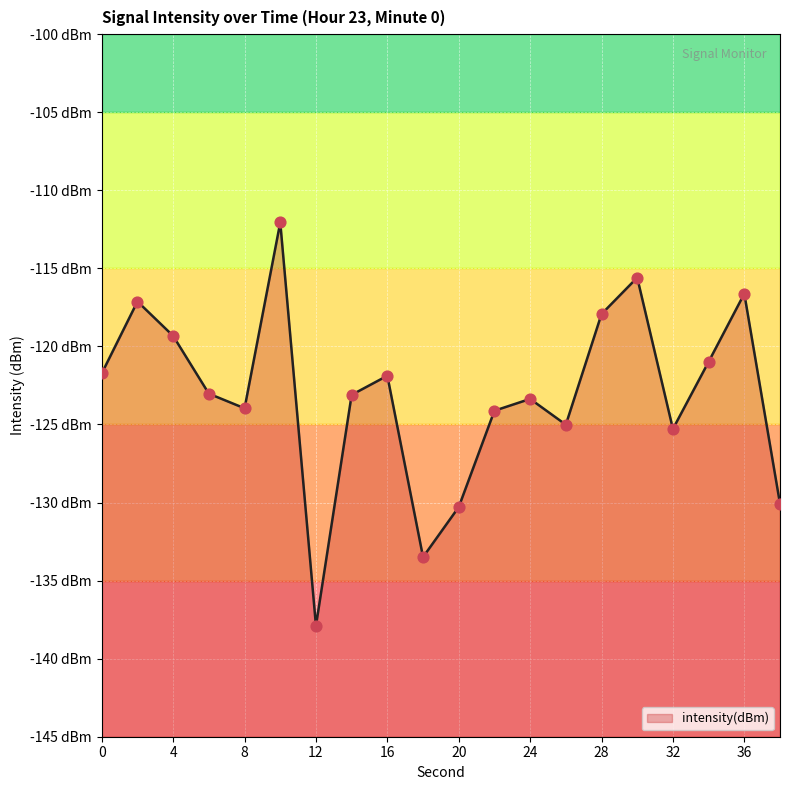

Which has a higher value, 12 or 20?

20